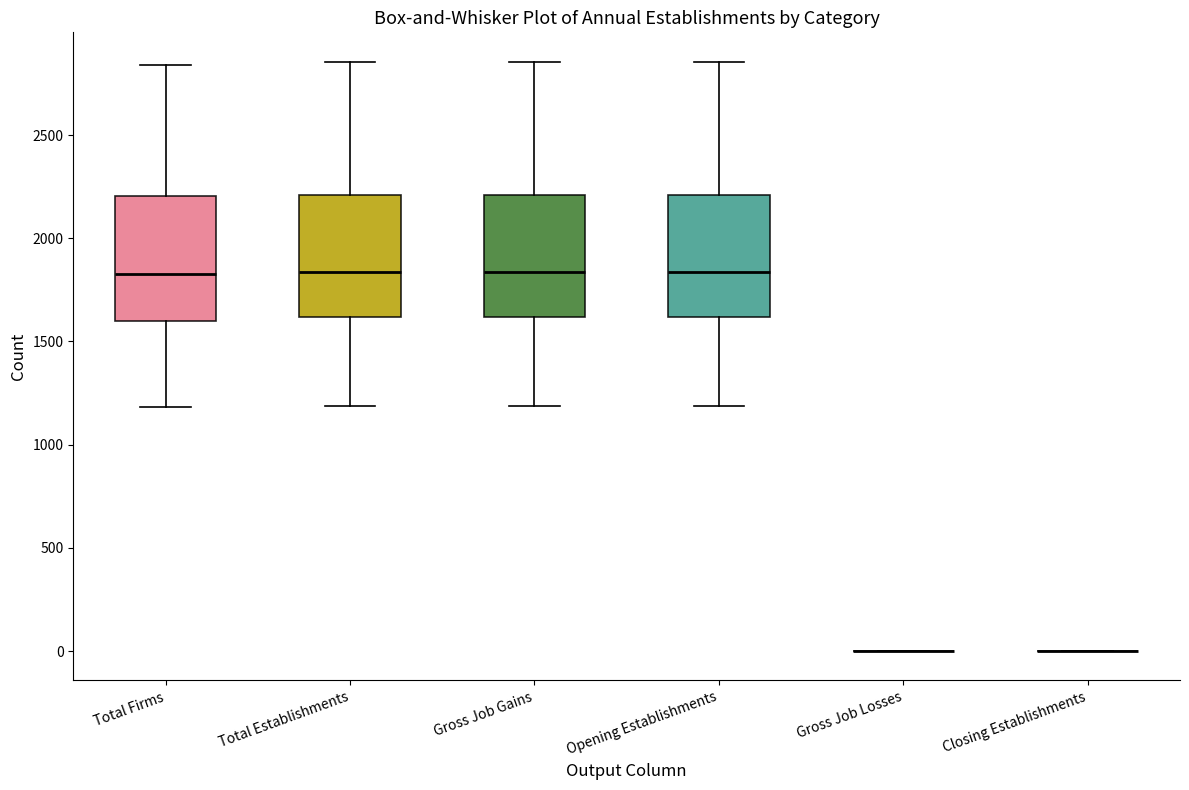

Reading left to right, read every box against the y-axis: the position of its median line, the range the box covers, and the ends of its whiskers. The values are not printed on the chart, so give them approximately, as read against the axis.

Total Firms: median 1850, box 1600 to 2200, whiskers 1200 to 2850
Total Establishments: median 1850, box 1600 to 2200, whiskers 1200 to 2850
Gross Job Gains: median 1850, box 1600 to 2200, whiskers 1200 to 2850
Opening Establishments: median 1850, box 1600 to 2200, whiskers 1200 to 2850
Gross Job Losses: box collapsed to a line at 0, whiskers 0 to 0
Closing Establishments: box collapsed to a line at 0, whiskers 0 to 0